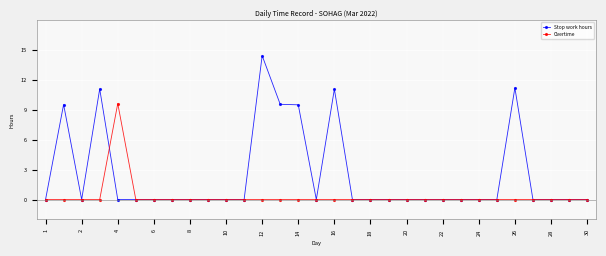

What is the maximum value shown in the chart?

14.4